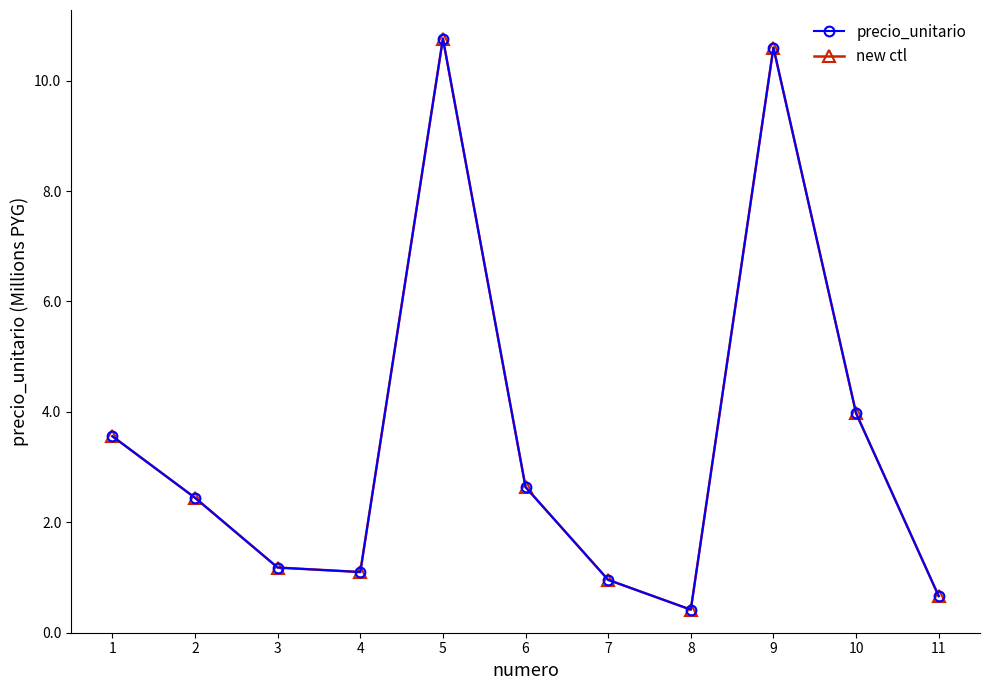

Which series has the widest spread of values?

precio_unitario